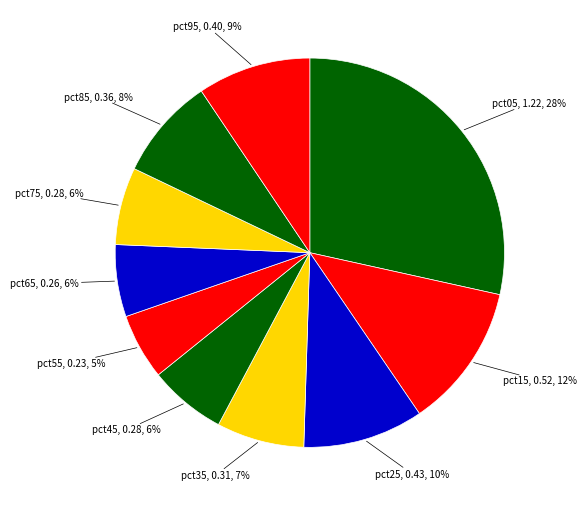

Do pct45, 0.28, 6% and pct15, 0.52, 12% together represent more than half of the pie?

No